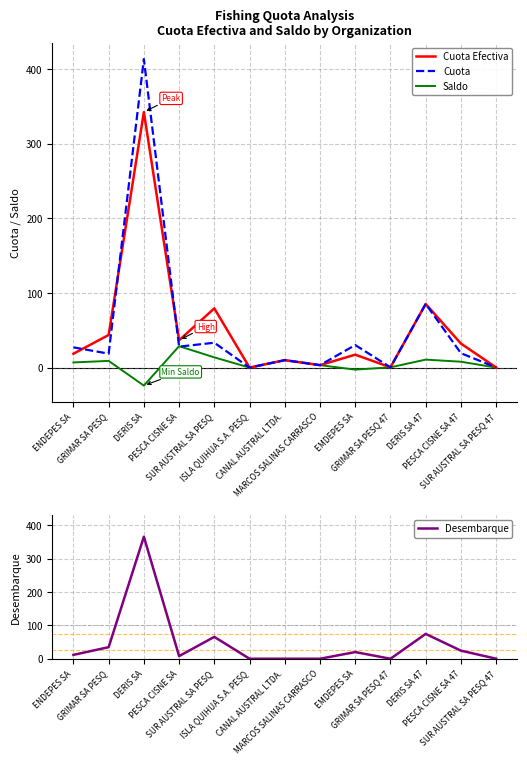

What is the difference between the second highest and minimum values in the Saldo series?

37.8